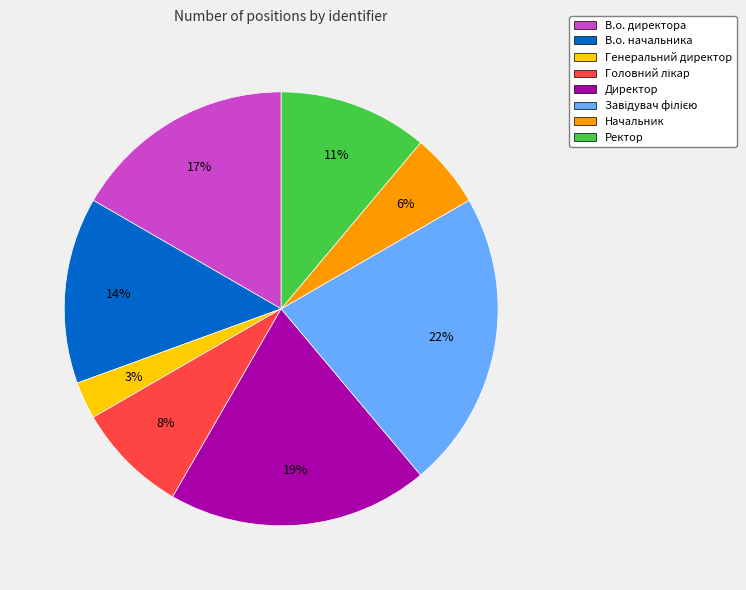

To the nearest percent, what percentage of the pie is В.о. начальника?

14%